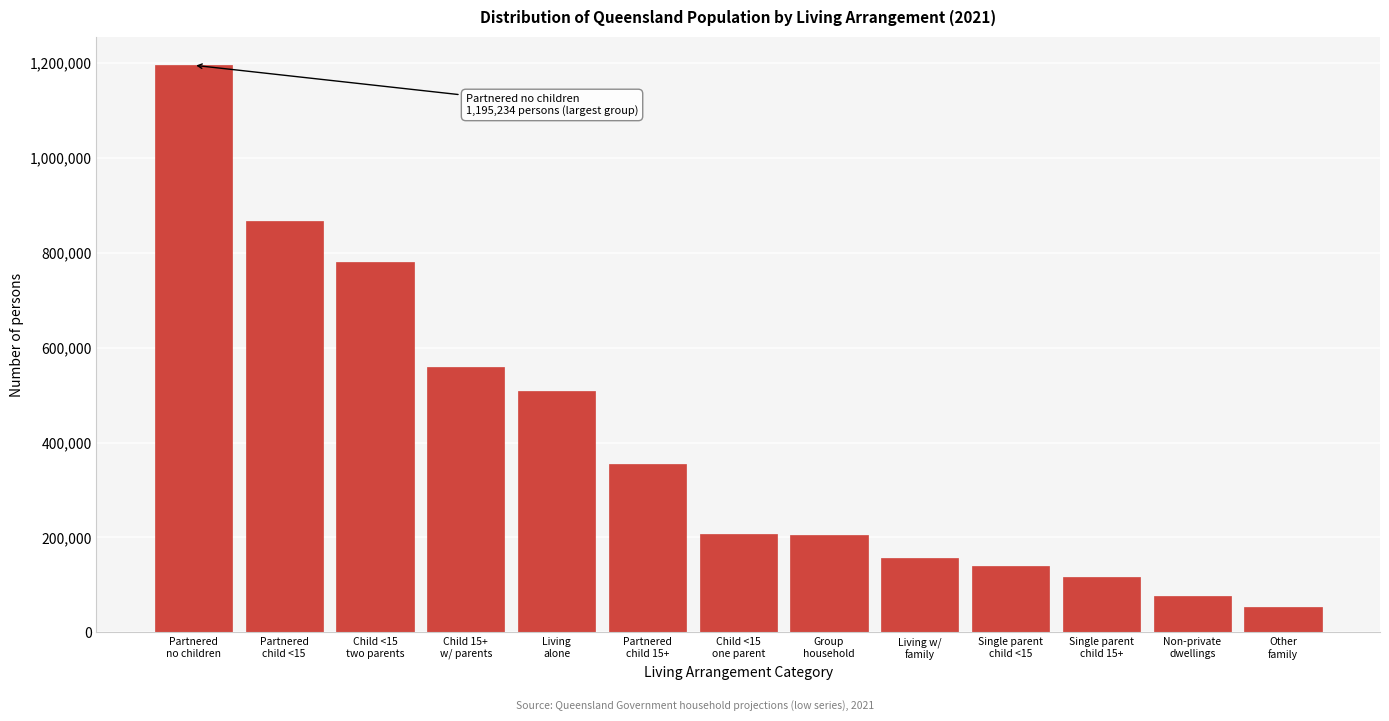

What is the average value?

401357.9